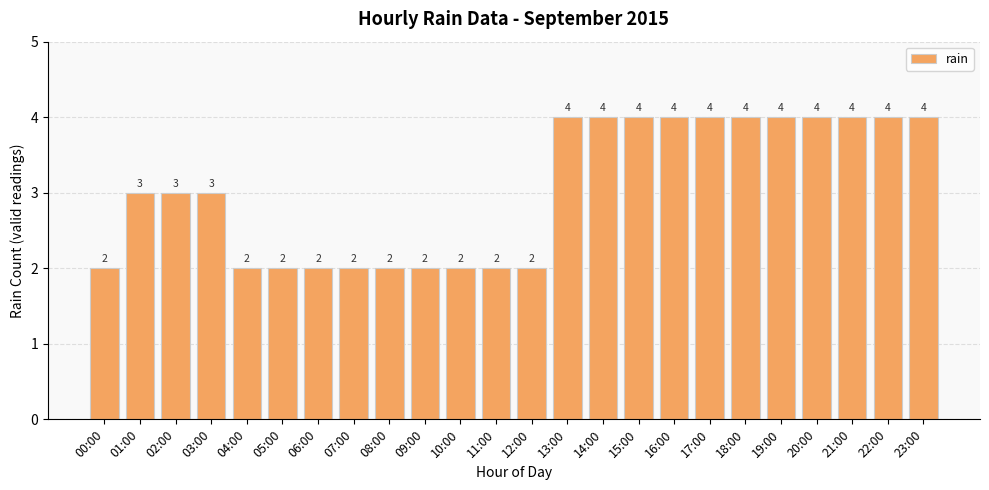

What position from the right is 16:00?

8